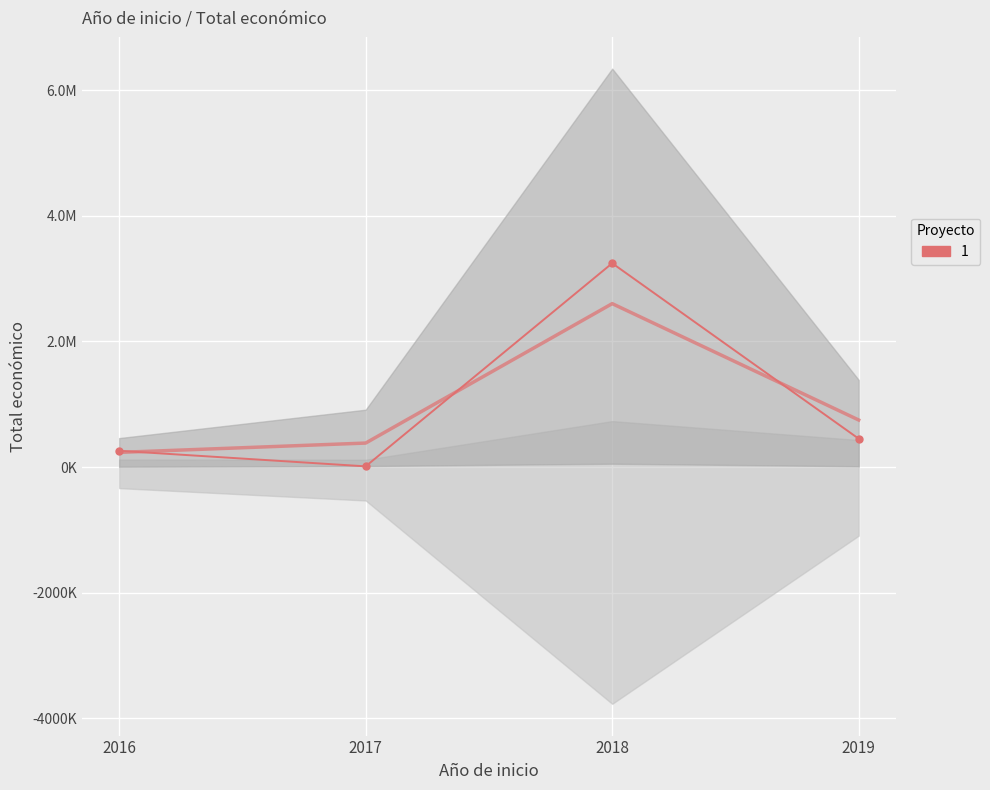

True or false: the data shows 671181.3 at 2019.

False